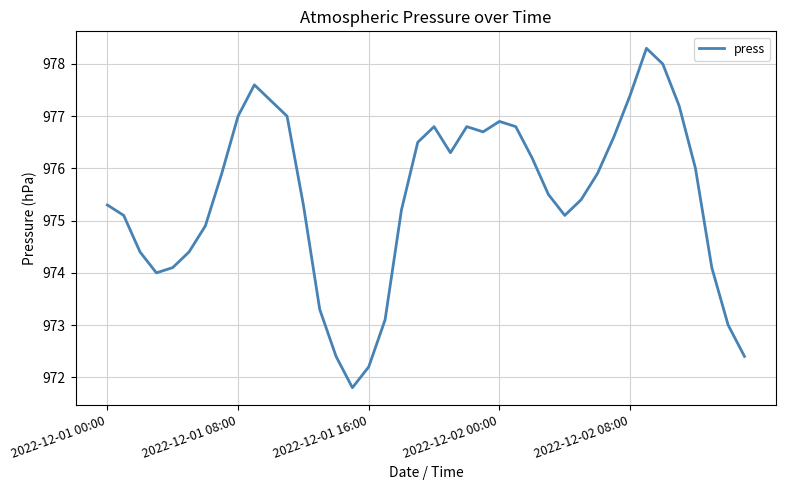

What is the difference between the maximum and minimum values?

6.5